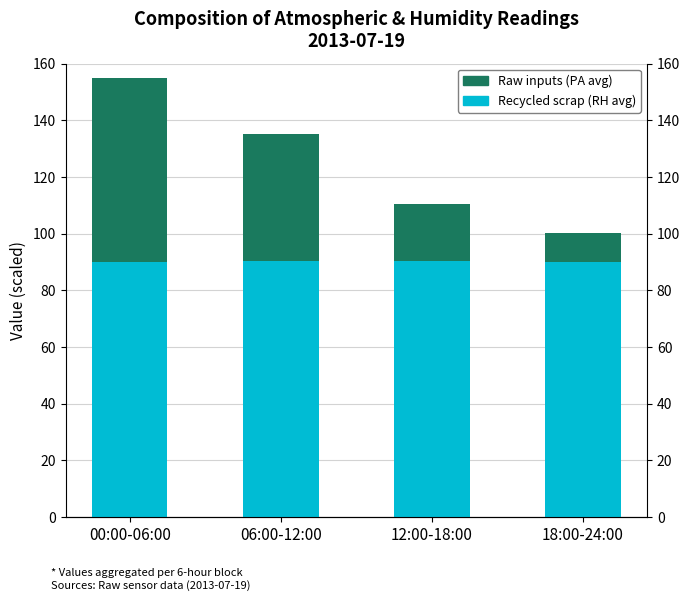

Where is Raw inputs (PA avg) nearest to the value 37?

06:00-12:00